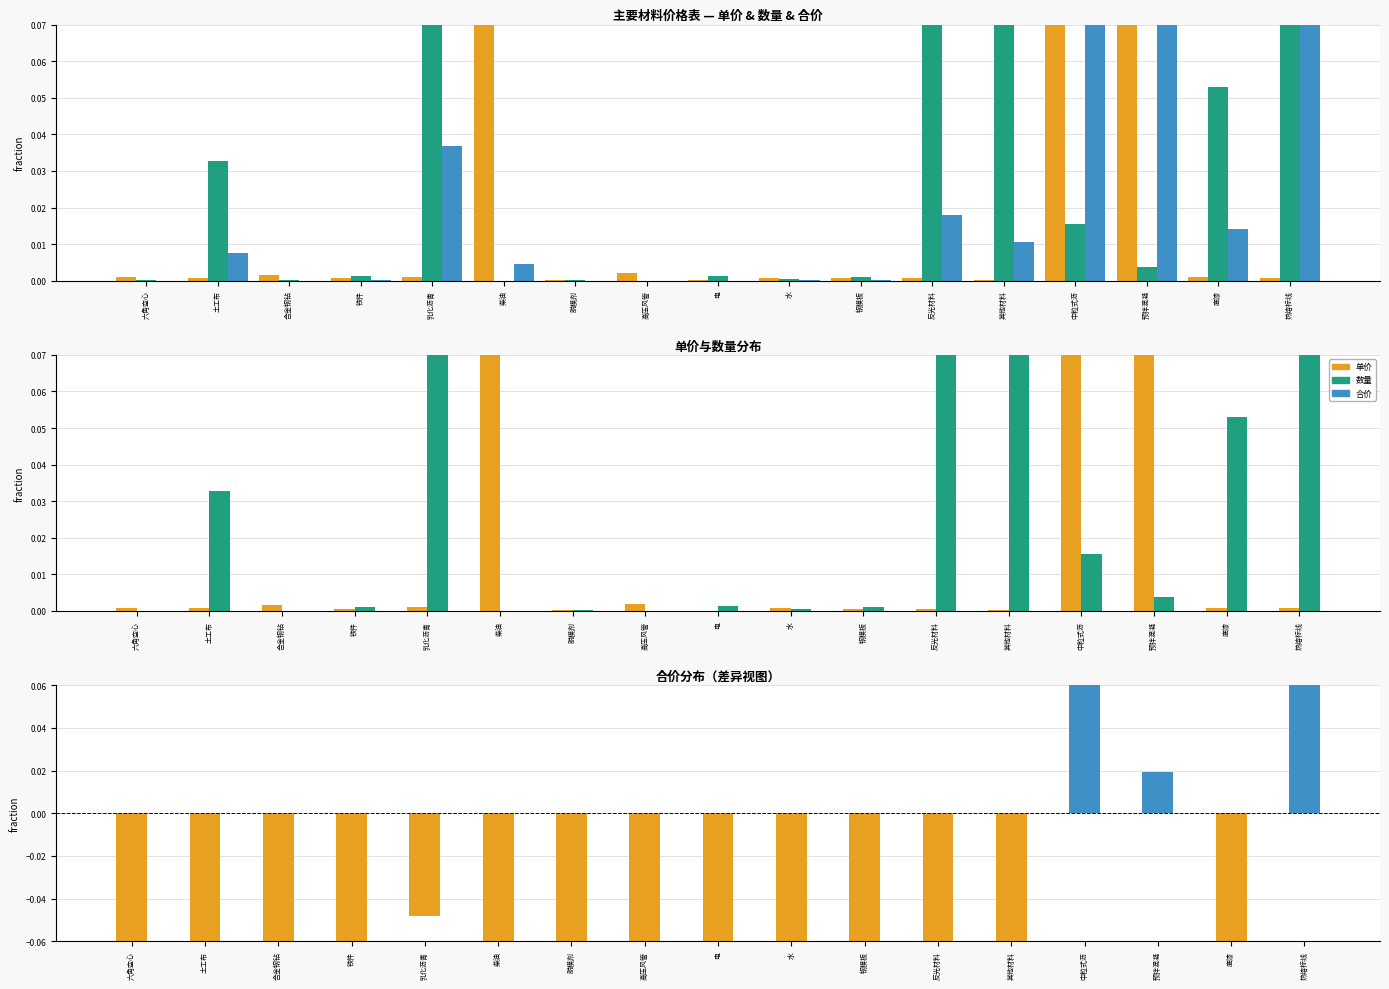

The 合价 series shows 0.0 at 其他材料. True or false?

True